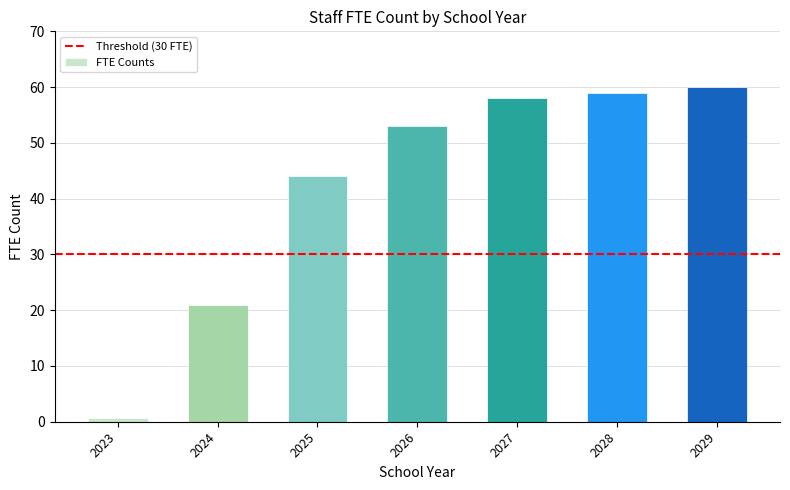

The chart shows a value of 92.8 at 2026. True or false?

False